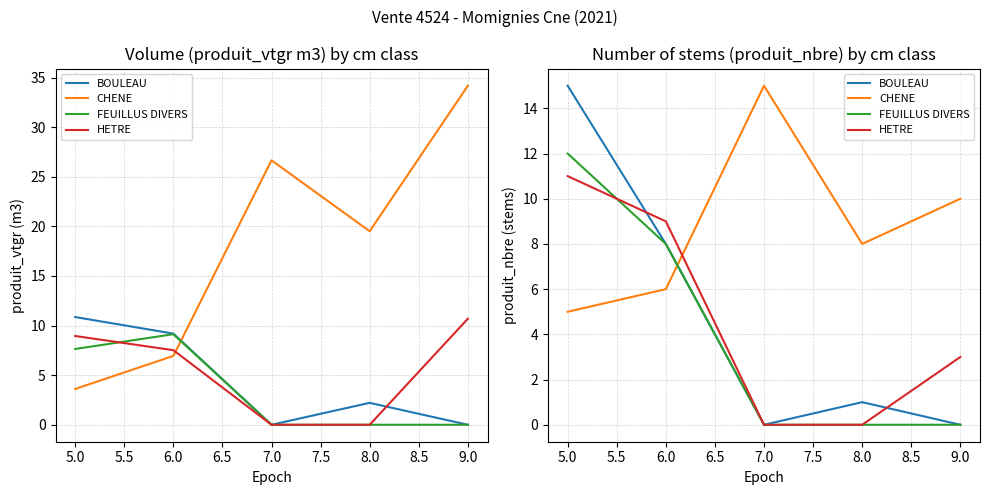

How many CHENE values are between 6 and 10?

3